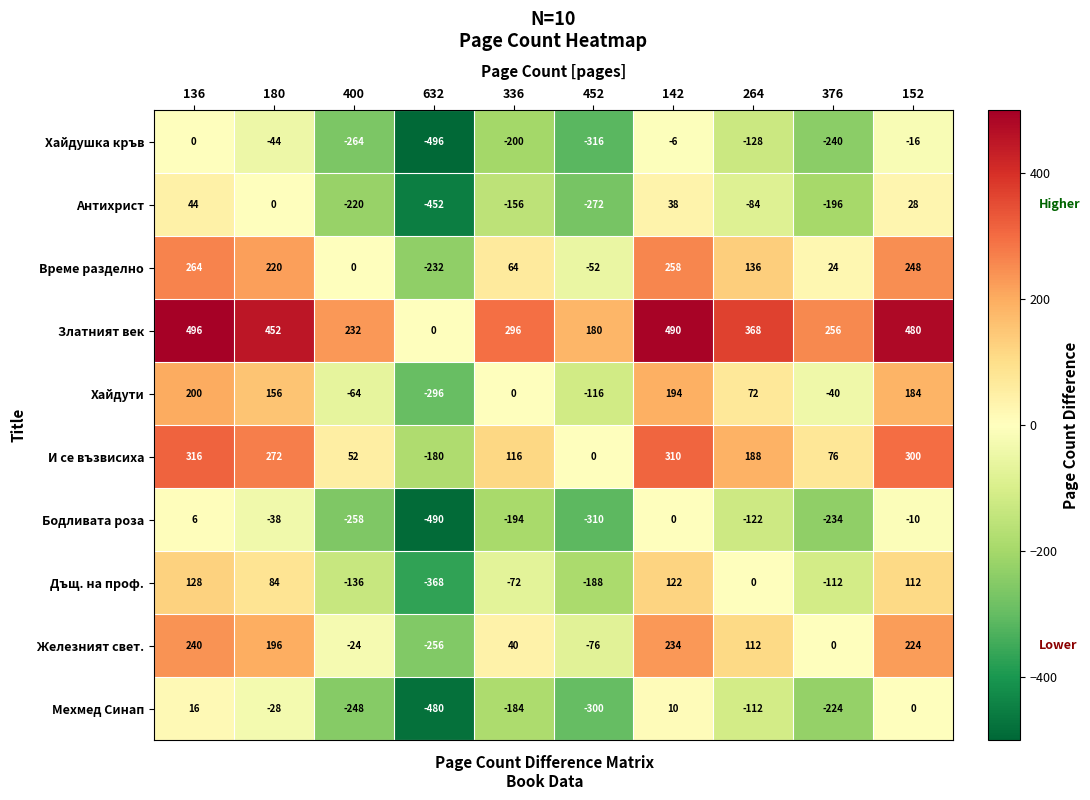

The value of И се възвисиха at 400 is 74. True or false?

False